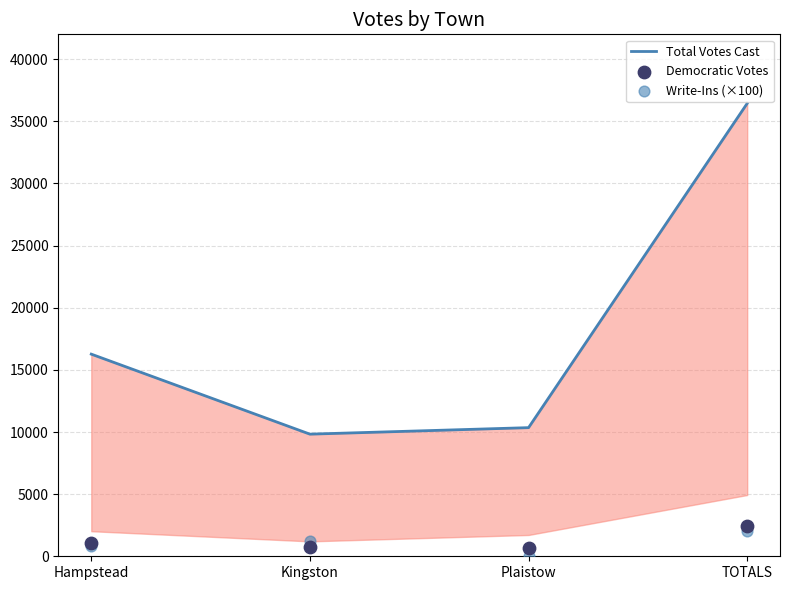

Which series reaches the maximum Y coordinate?

Total Votes Cast